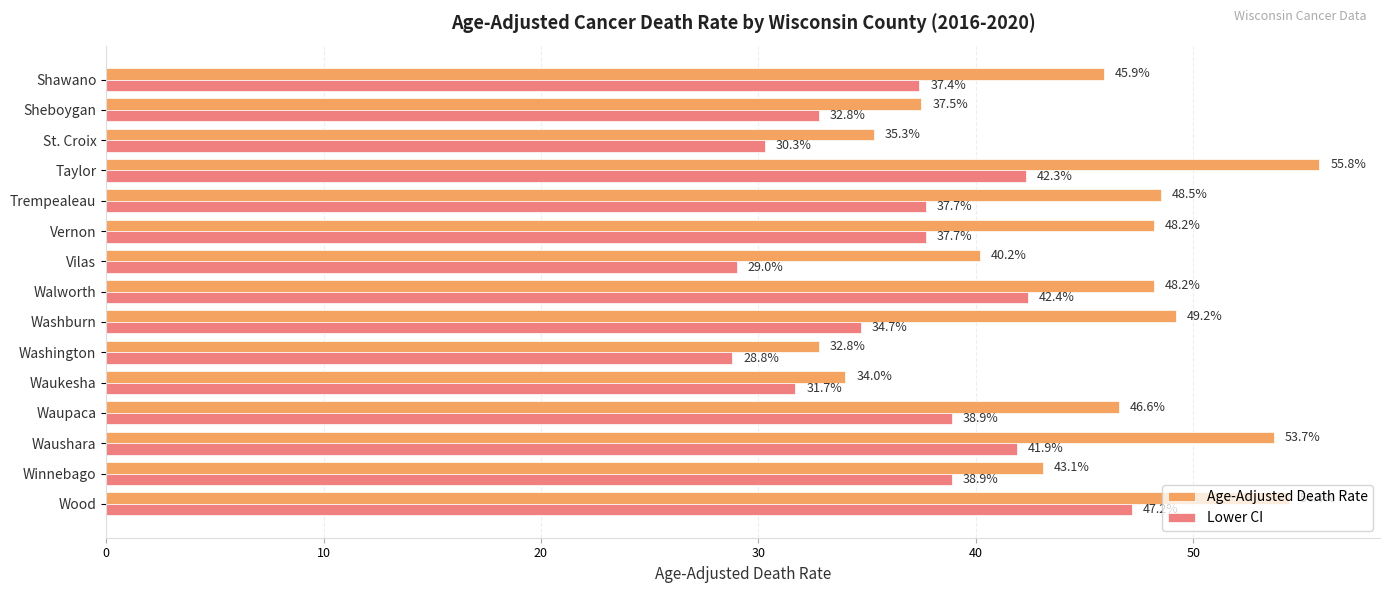

Where is Age-Adjusted Death Rate nearest to the value 44?

Winnebago